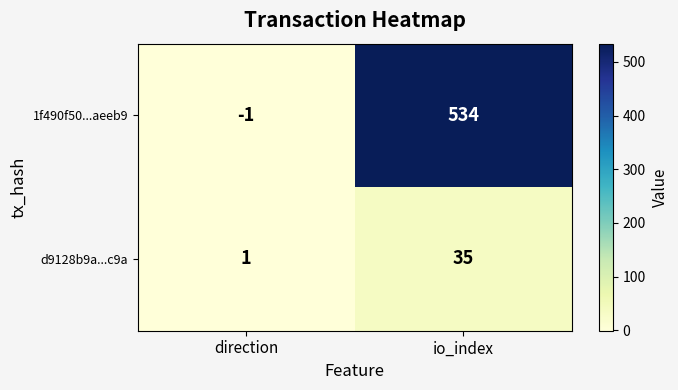

List the series in order of their overall mean, lowest first.

d9128b9a...c9a, 1f490f50...aeeb9